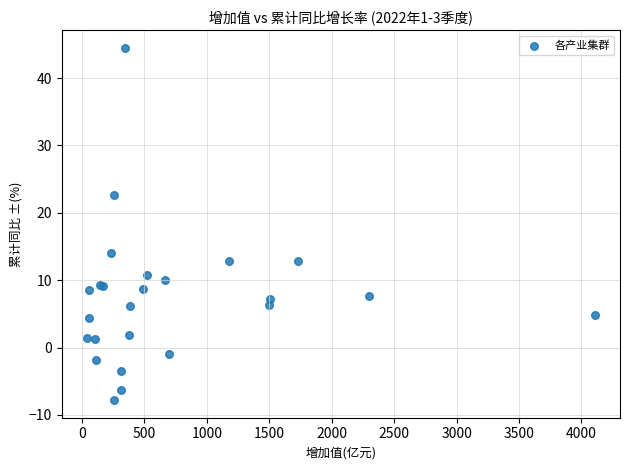

What Y value in the scatter plot is closest to 18?

14.1